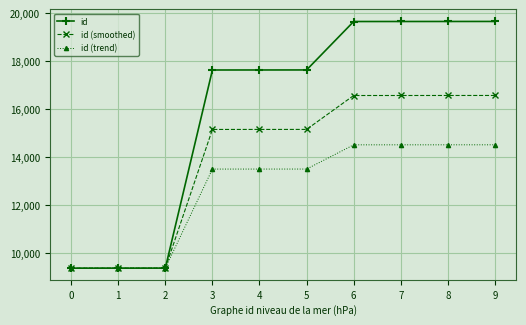

What is the difference between the id (smoothed) values at 5 and 6?

1411.2